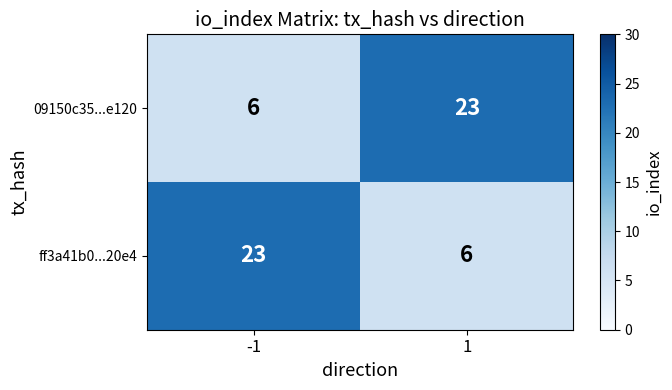

What is the maximum value shown in the chart?

23